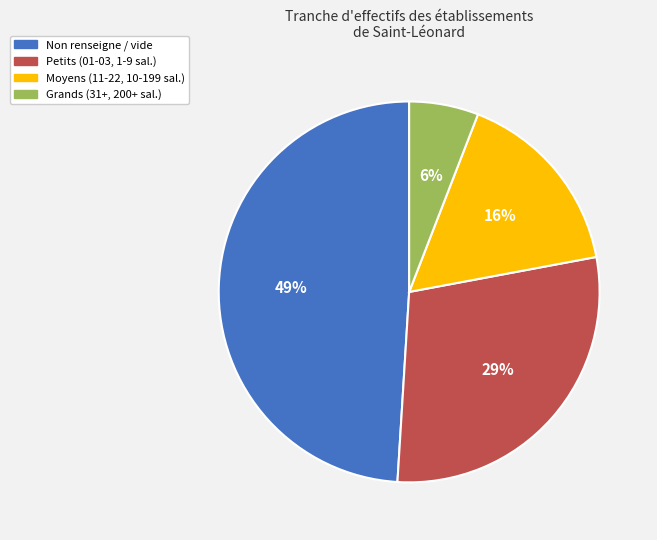

Count the number of slices in the pie.

4